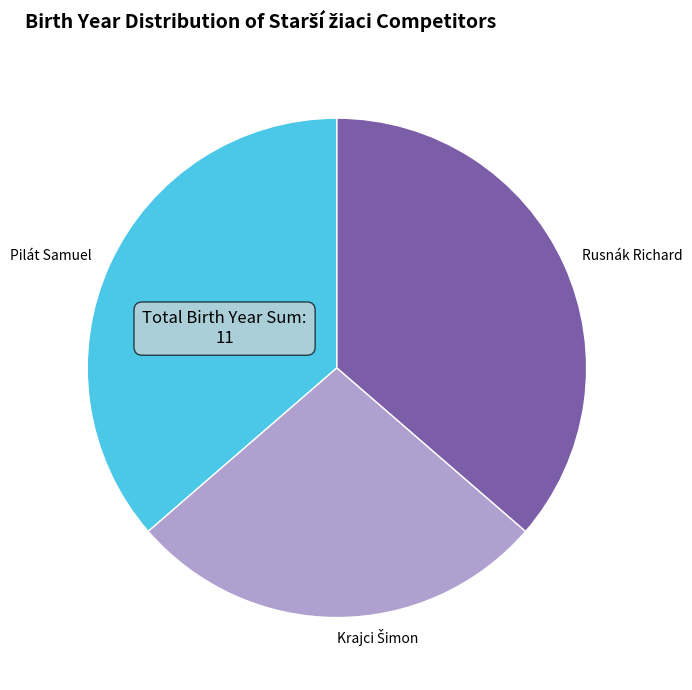

The Pilát Samuel slice represents 29% of the pie. True or false?

False